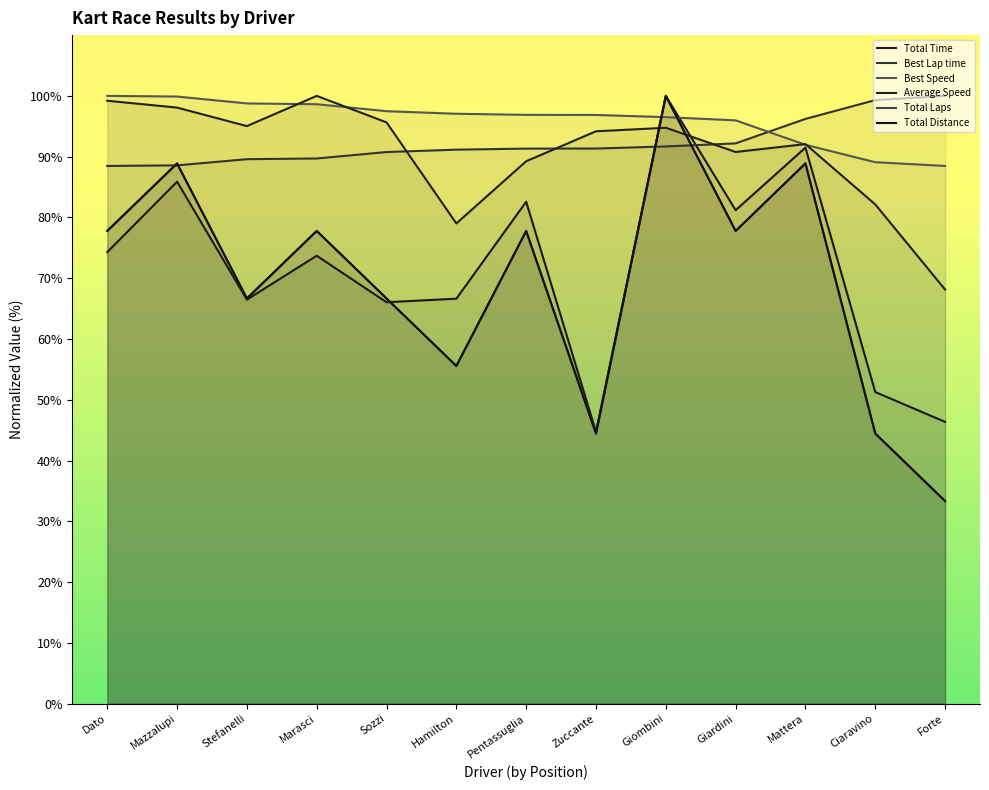

Where is the first local maximum for Average Speed?

Marasci